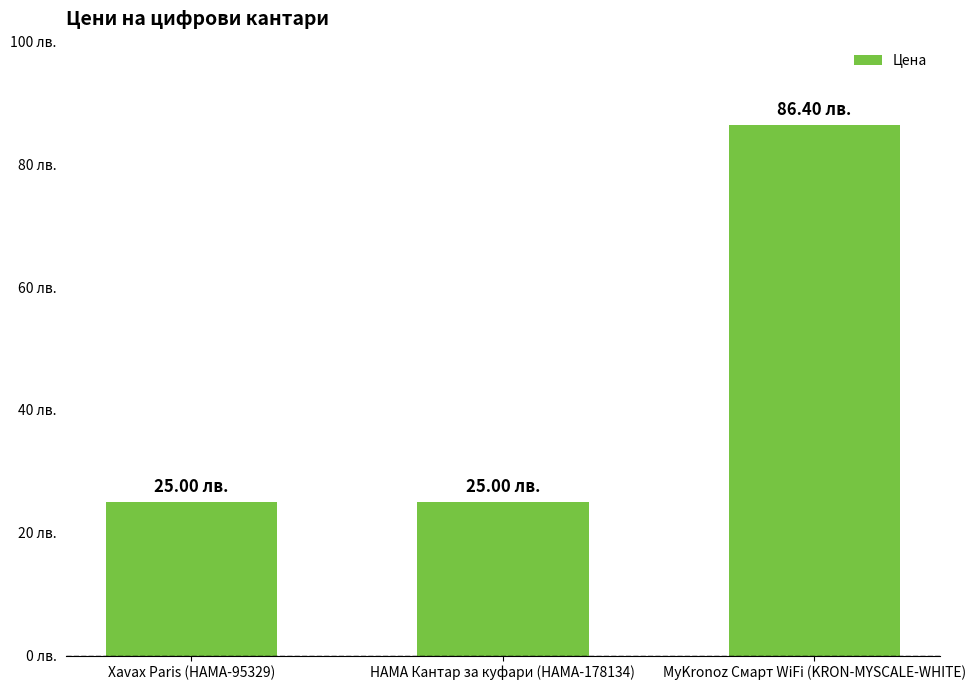

Between MyKronoz Смарт WiFi (KRON-MYSCALE-WHITE) and HAMA Кантар за куфари (HAMA-178134), which is larger?

MyKronoz Смарт WiFi (KRON-MYSCALE-WHITE)